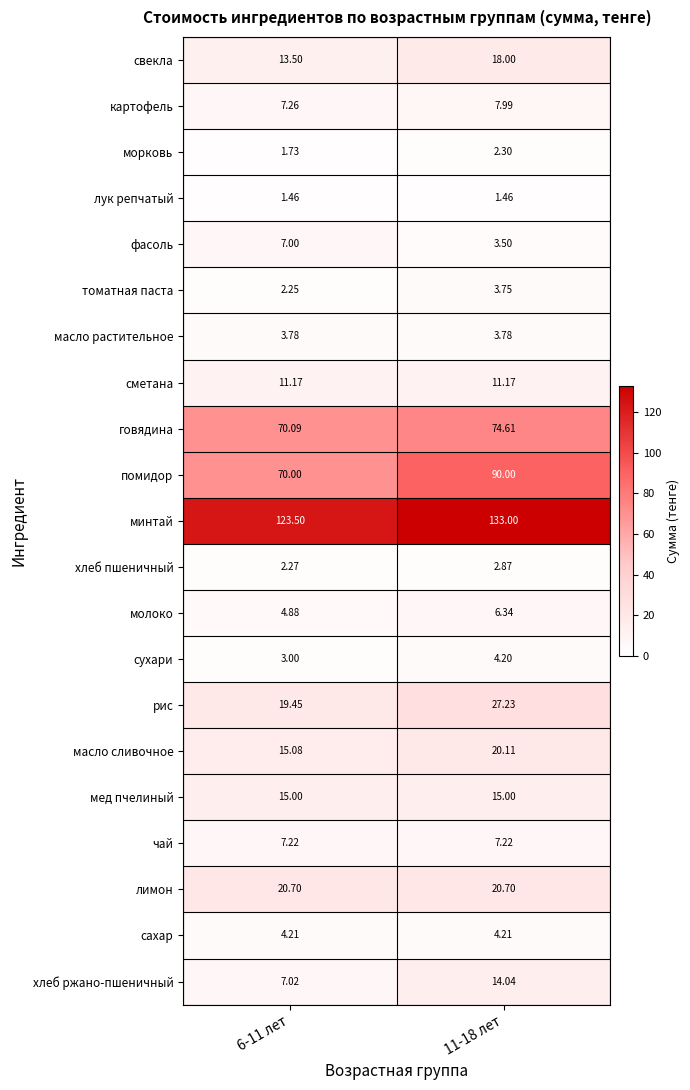

Rank the series at 6-11 лет from highest to lowest value.

минтай, говядина, помидор, лимон, рис, масло сливочное, мед пчелиный, свекла, сметана, картофель, чай, хлеб ржано-пшеничный, фасоль, молоко, сахар, масло растительное, сухари, хлеб пшеничный, томатная паста, морковь, лук репчатый